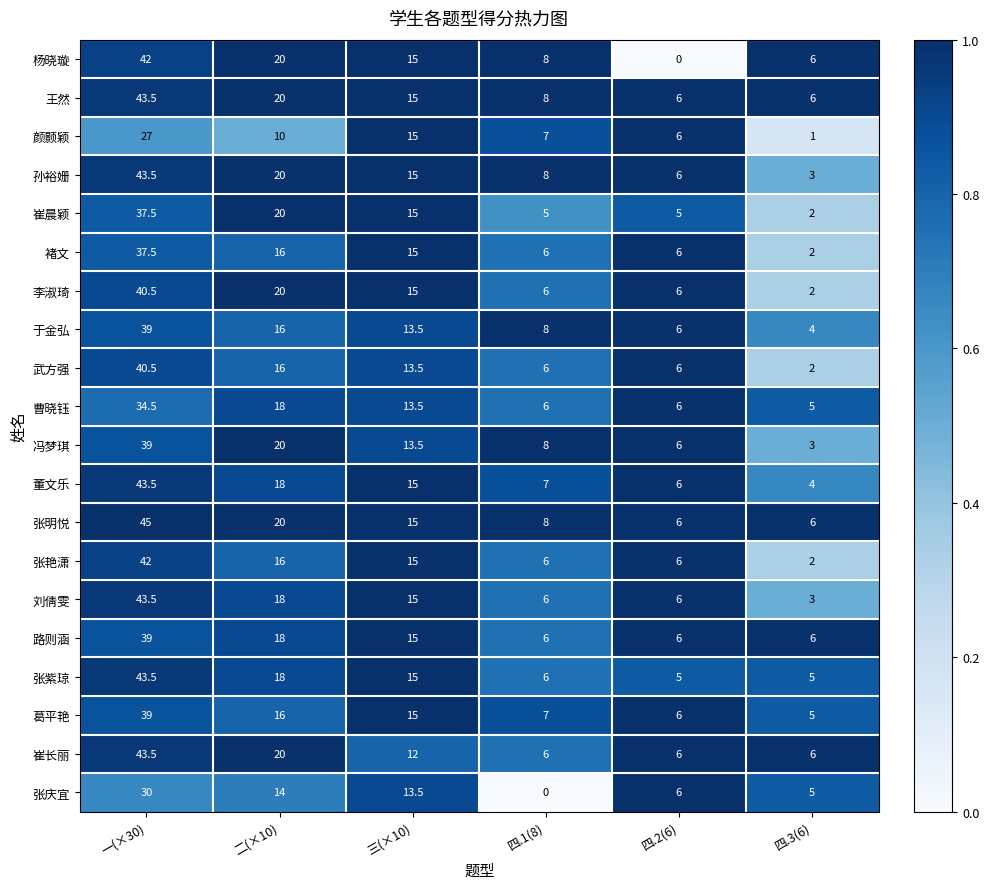

What is the spread (max minus min) of values at 四.2(6)?

6.0